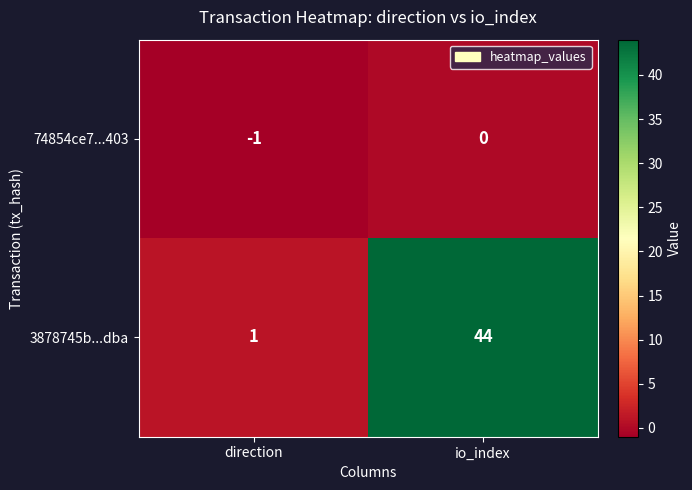

Which series changed the most between direction and io_index?

3878745b...dba